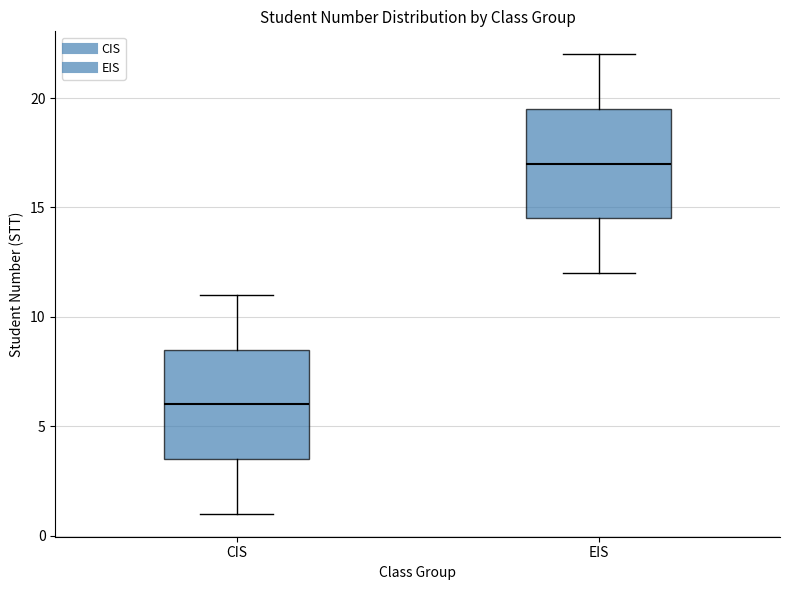

Which box's median line is the lowest?

CIS